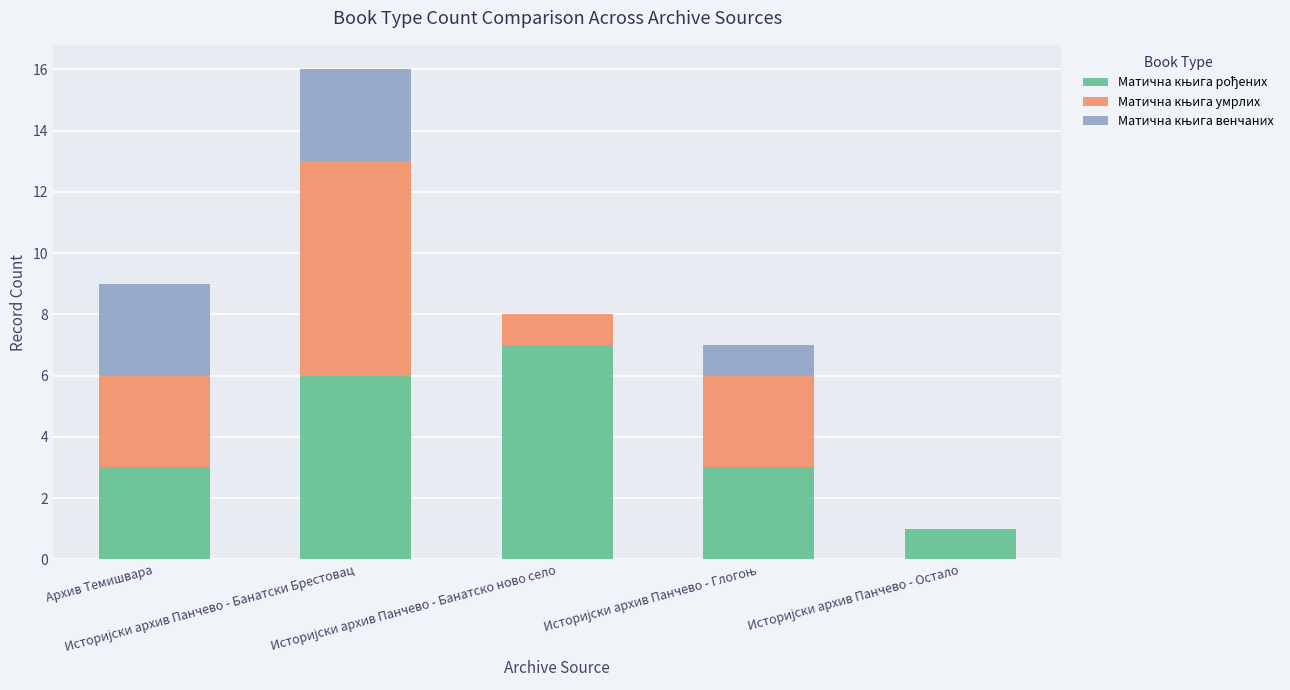

The Матична књига умрлих series shows 1 at Историјски архив Панчево - Глогоњ. True or false?

False